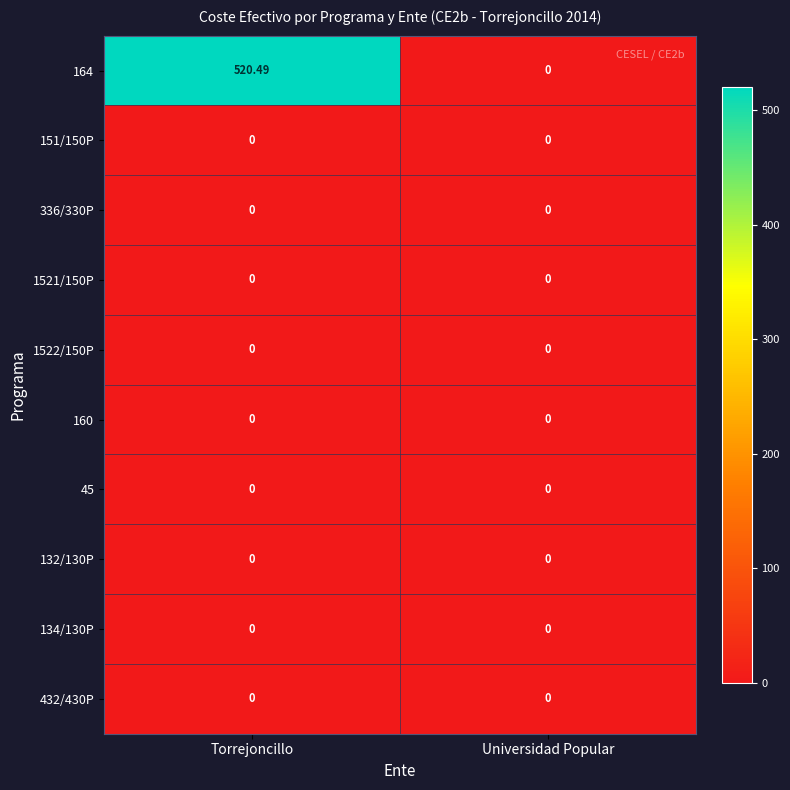

At which label is 164 closest to 260?

Universidad Popular